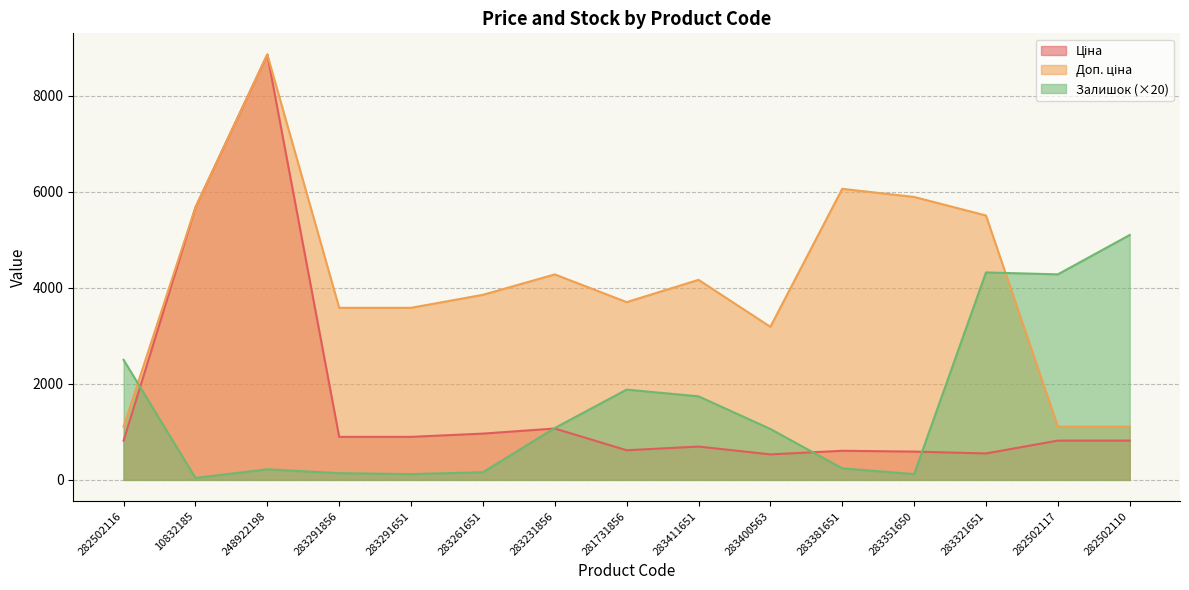

In Ціна, how many points are higher than both neighbors (excluding endpoints)?

4